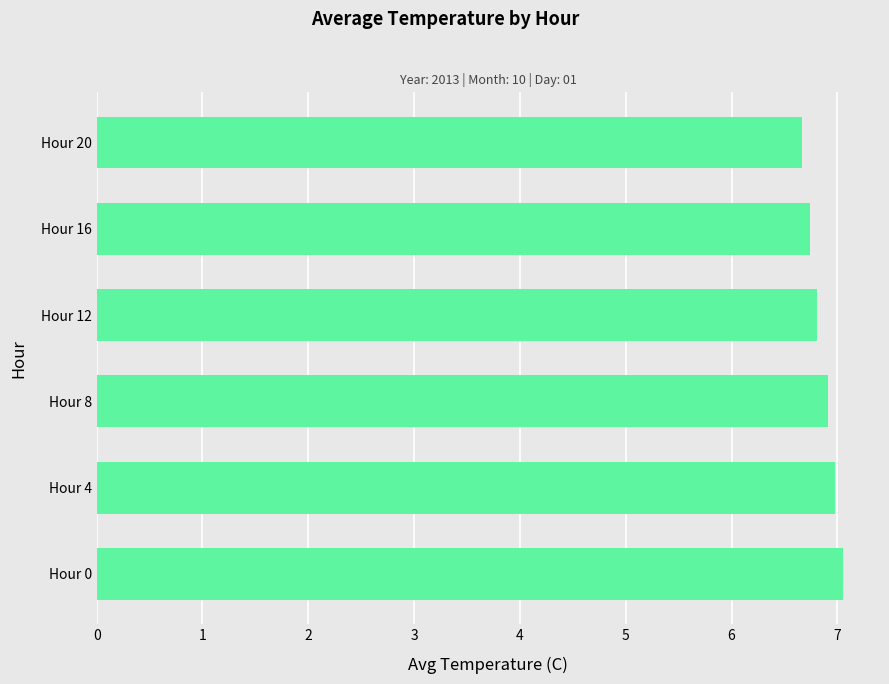

Approximately how many times larger is the value at Hour 20 compared to Hour 12?

1.0